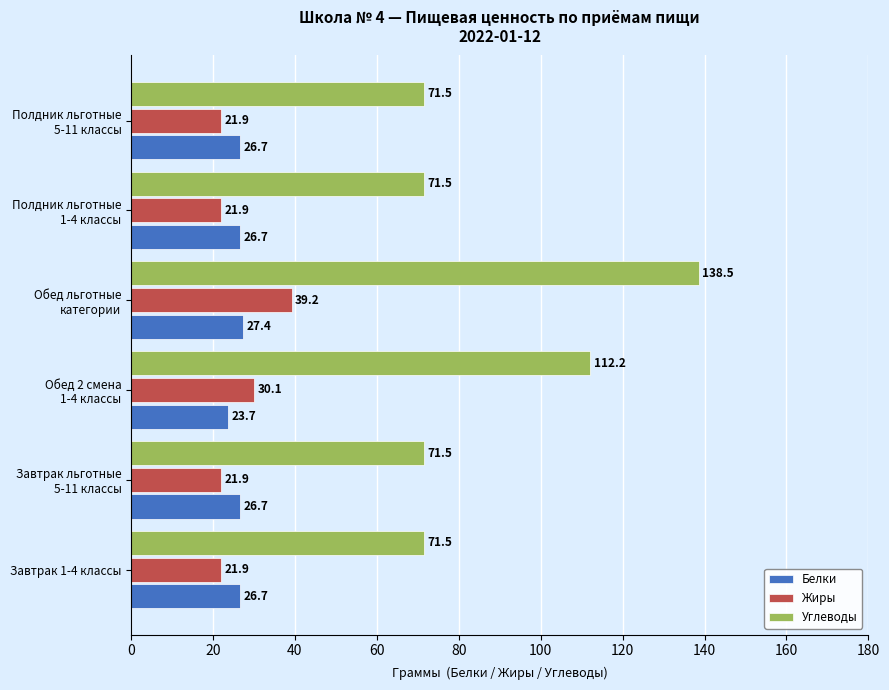

At which category is the sum across all series the highest?

Обед льготные
категории